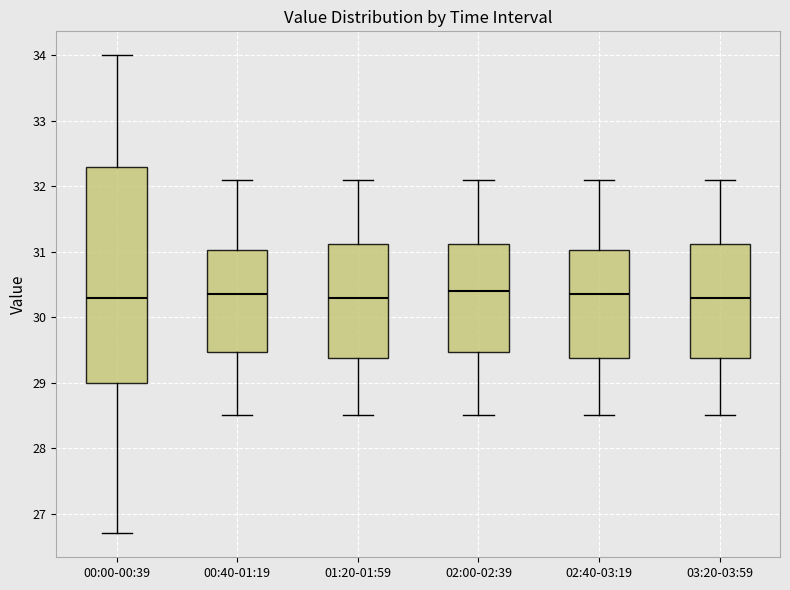

Where does the median line of the box for 00:00-00:39 sit on the y-axis? The values are not printed on the chart, so give them approximately, as read against the axis.

30.3